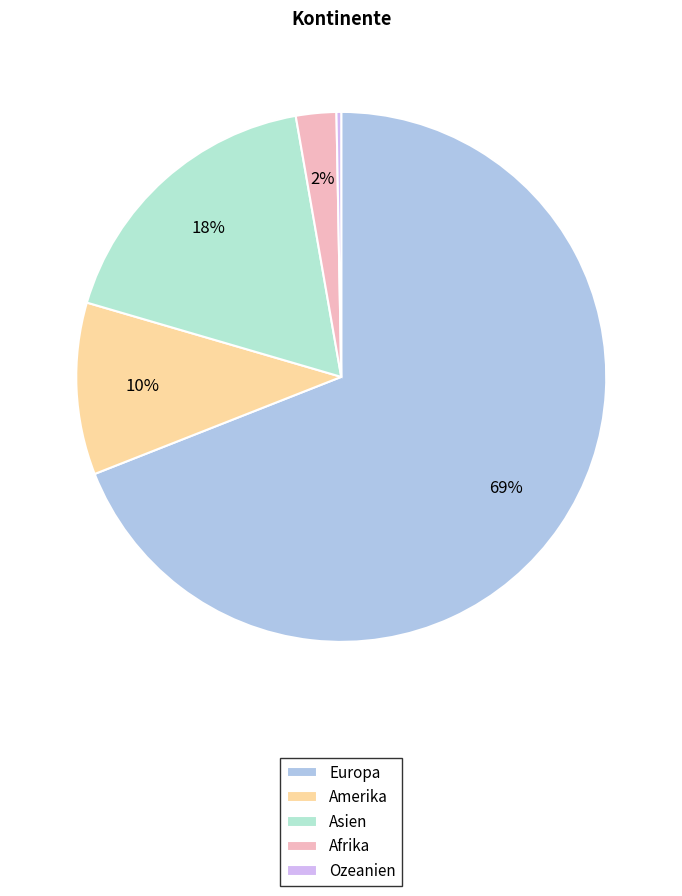

Does Afrika represent more than half of the total?

No